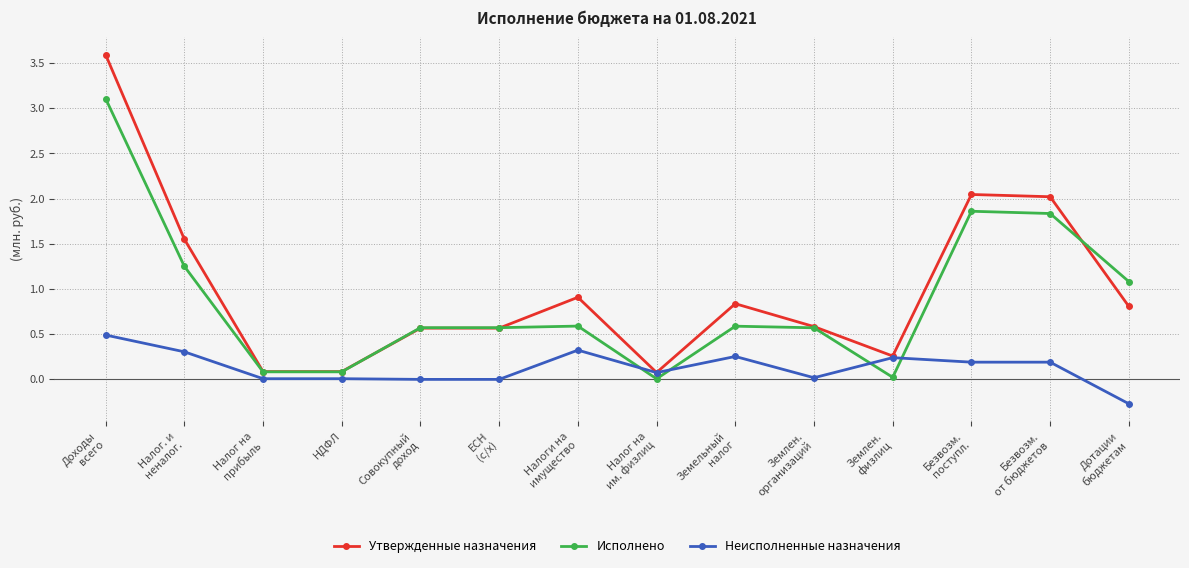

List the labels in order of Неисполненные назначения value, largest first.

Доходы
всего, Налоги на
имущество, Налог. и
неналог., Земельный
налог, Землен.
физлиц, Безвозм.
поступл., Безвозм.
от бюджетов, Налог на
им. физлиц, Землен.
организаций, Налог на
прибыль, НДФЛ, Совокупный
доход, ЕСН
(с/х), Дотации
бюджетам